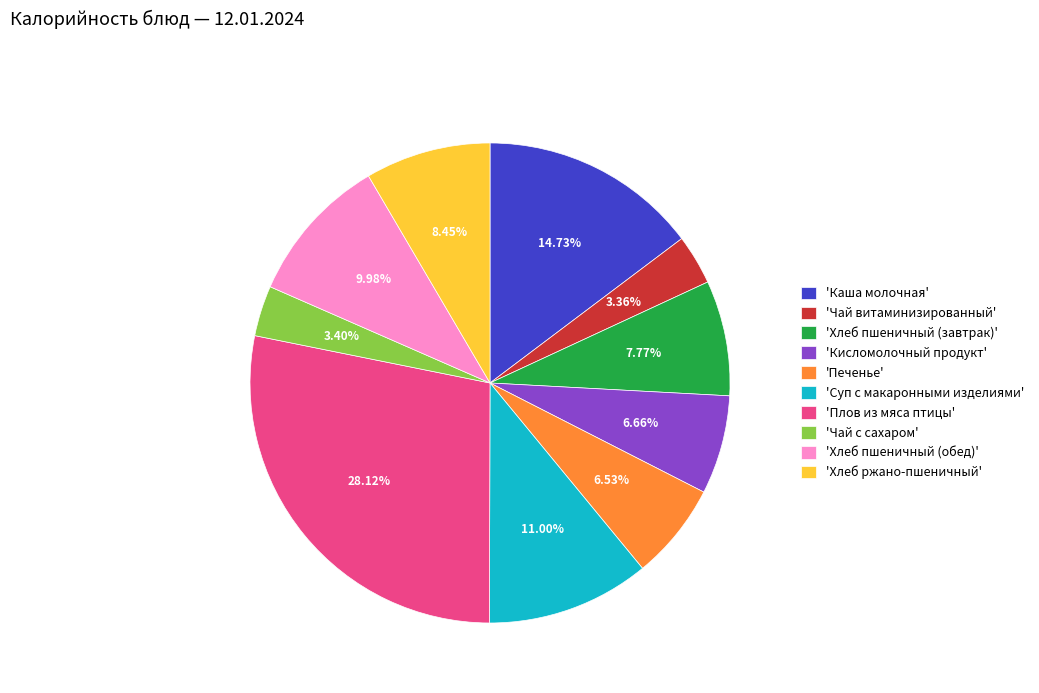

To the nearest percent, what is the difference between the largest and smallest slice percentages?

25%